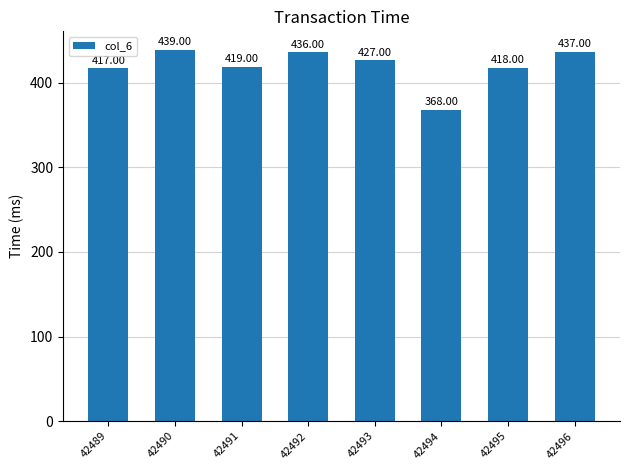

How many categories are shown in the chart?

8